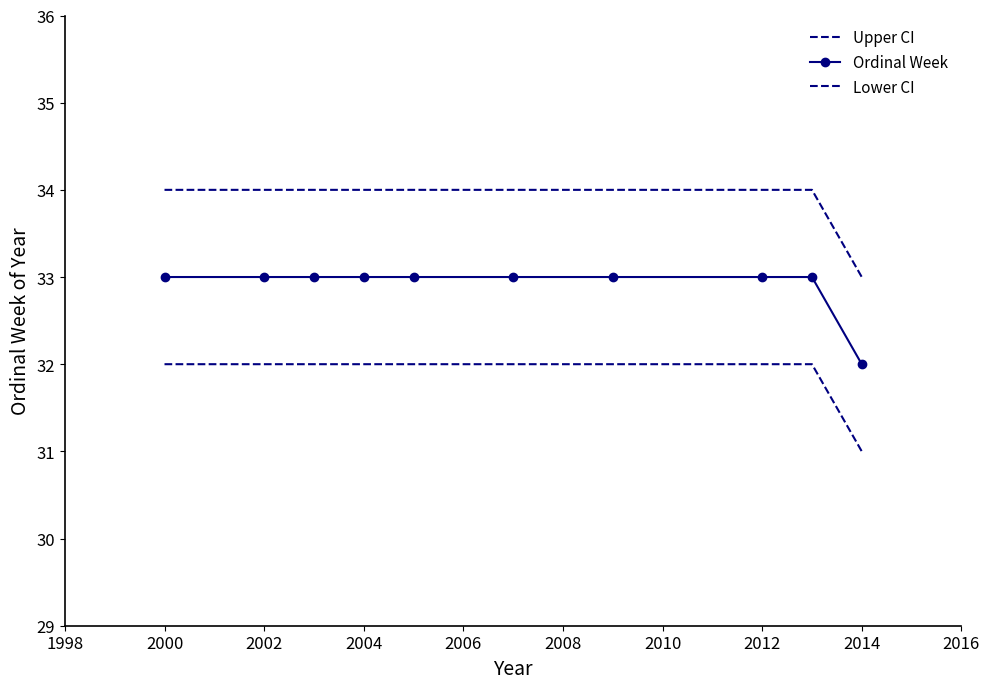

At how many categories does at least one series exceed 31?

10